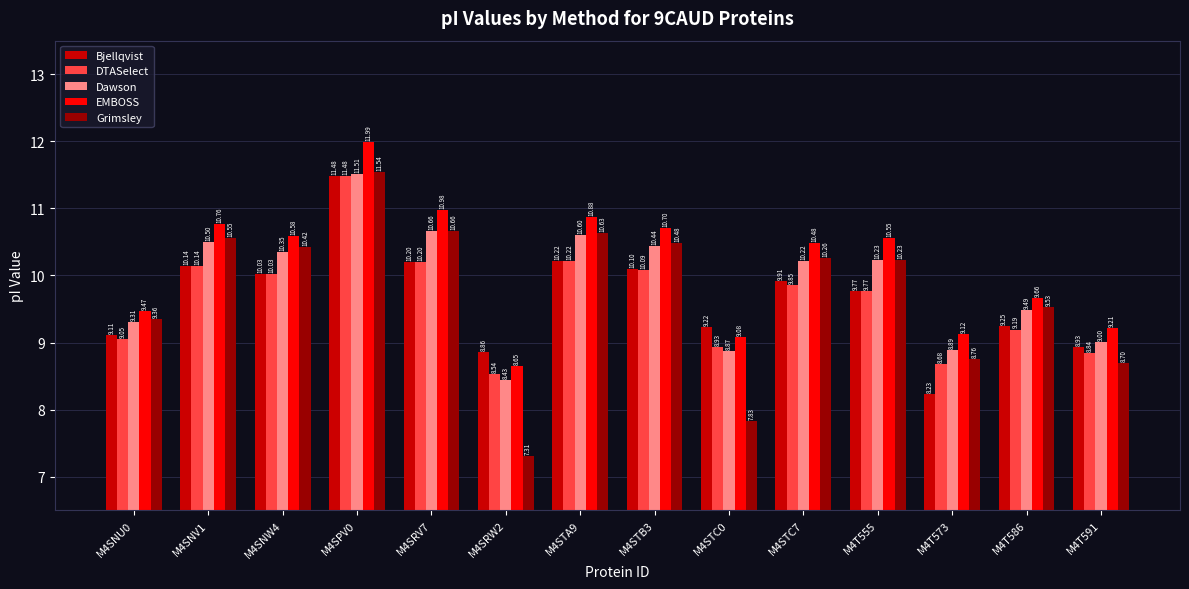

What is the label of the 12th bar from the left?

M4T573